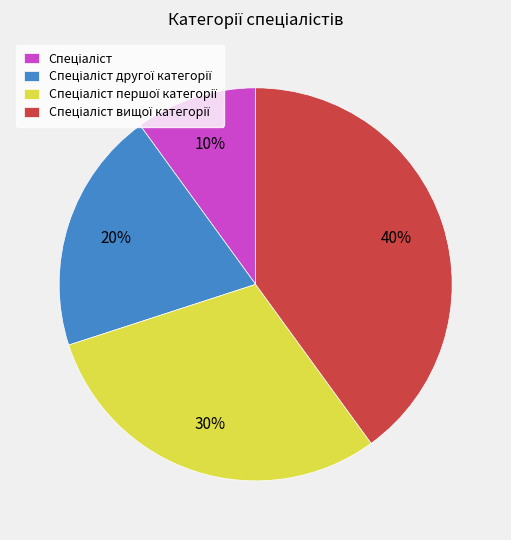

To the nearest percent, what is the average slice percentage?

25%